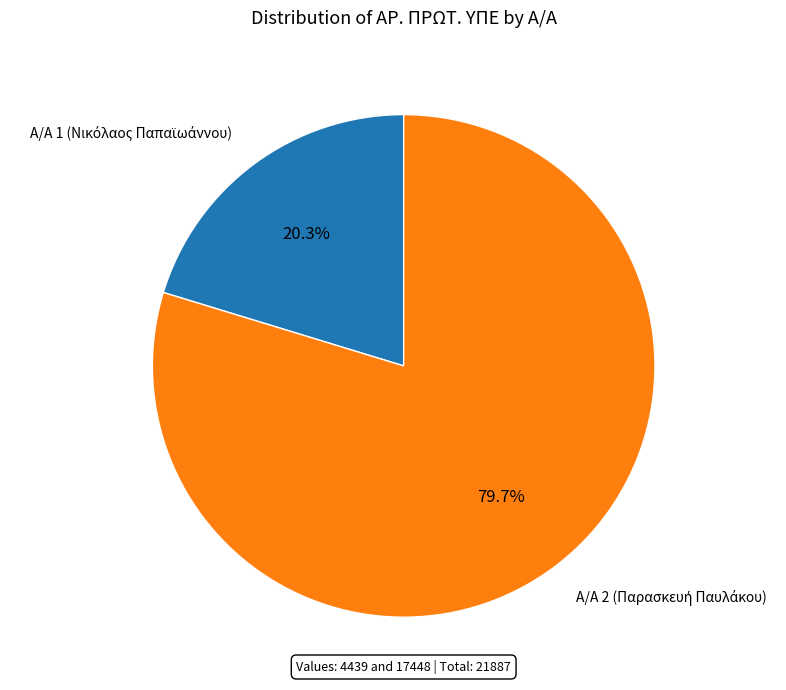

Is there a majority slice in this chart?

Yes